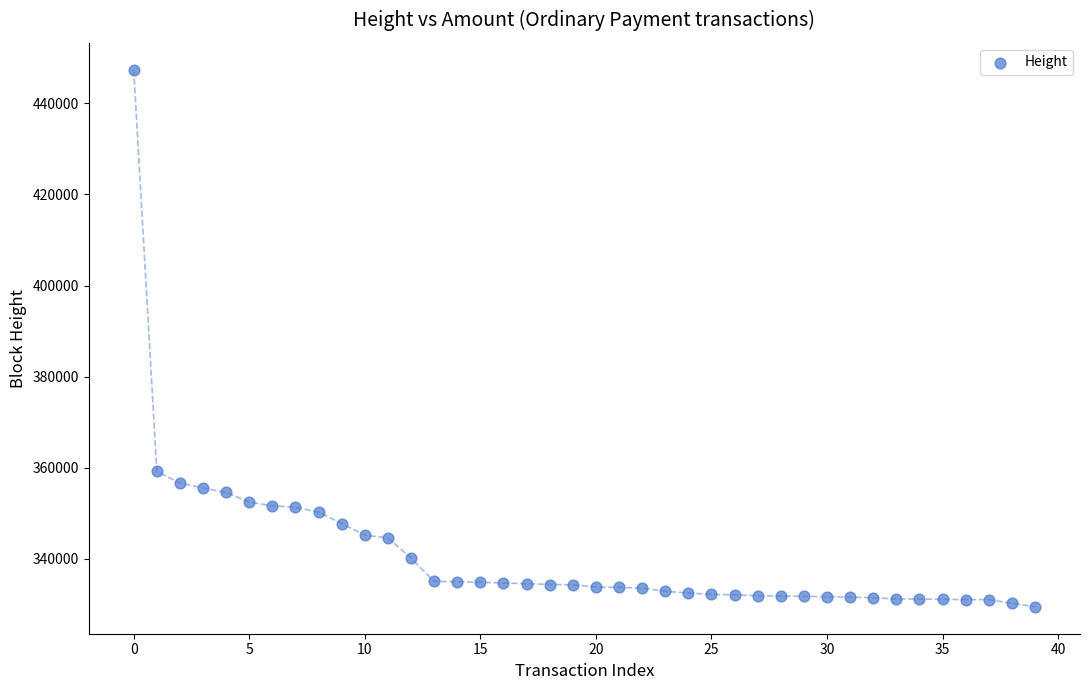

What Y value in the scatter plot is closest to 388425?

359192